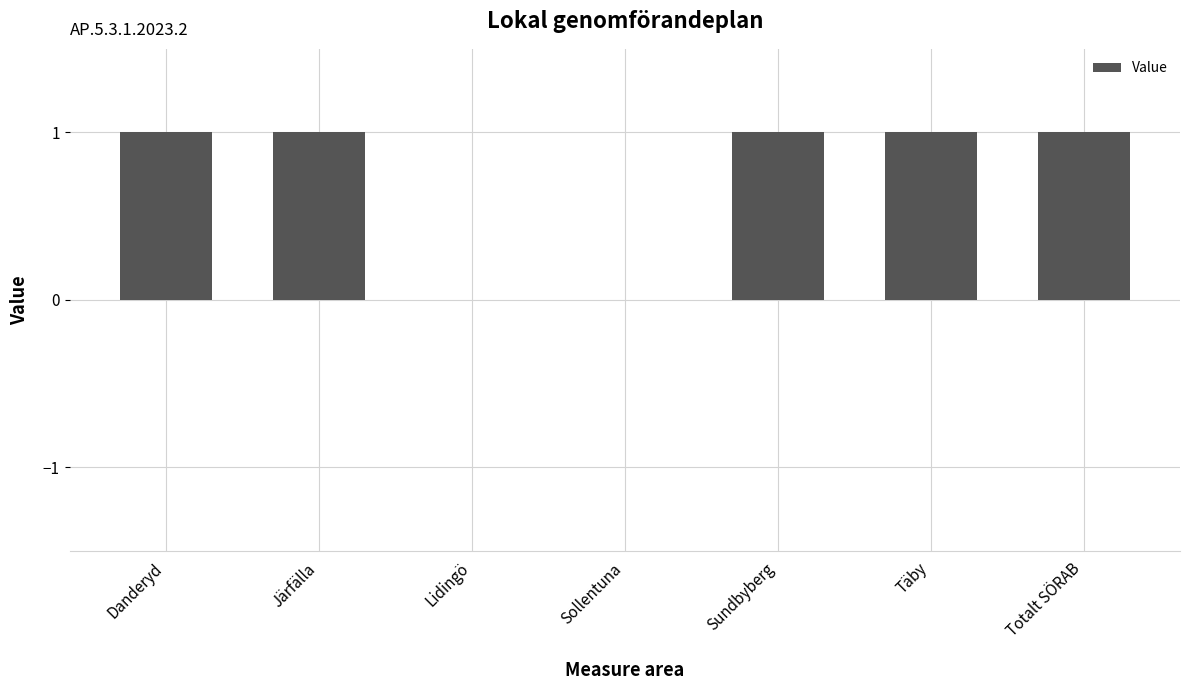

The chart shows a value of 2 at Täby. True or false?

False